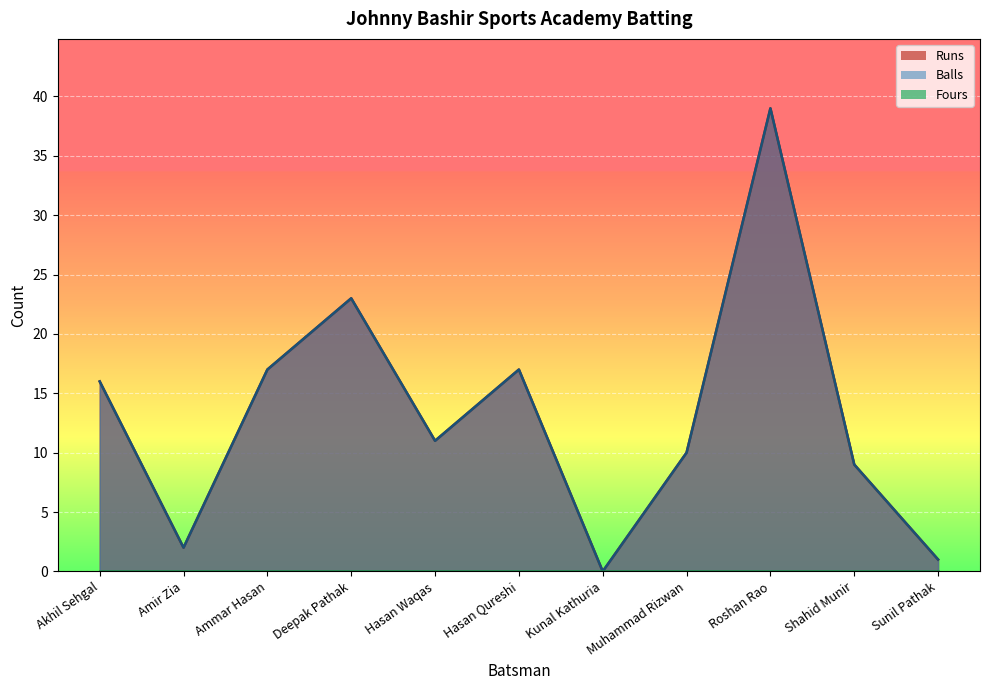

List the labels in order of Balls value, largest first.

Roshan Rao, Deepak Pathak, Ammar Hasan, Hasan Qureshi, Akhil Sehgal, Hasan Waqas, Muhammad Rizwan, Shahid Munir, Amir Zia, Sunil Pathak, Kunal Kathuria